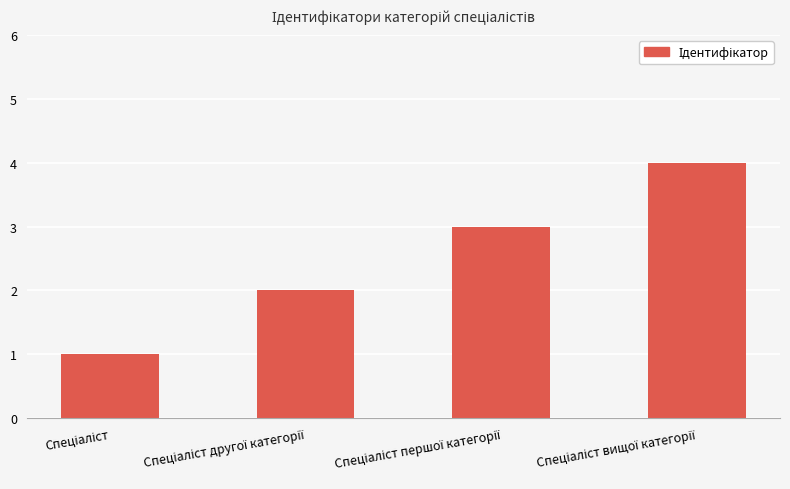

What is the sum of all values?

10